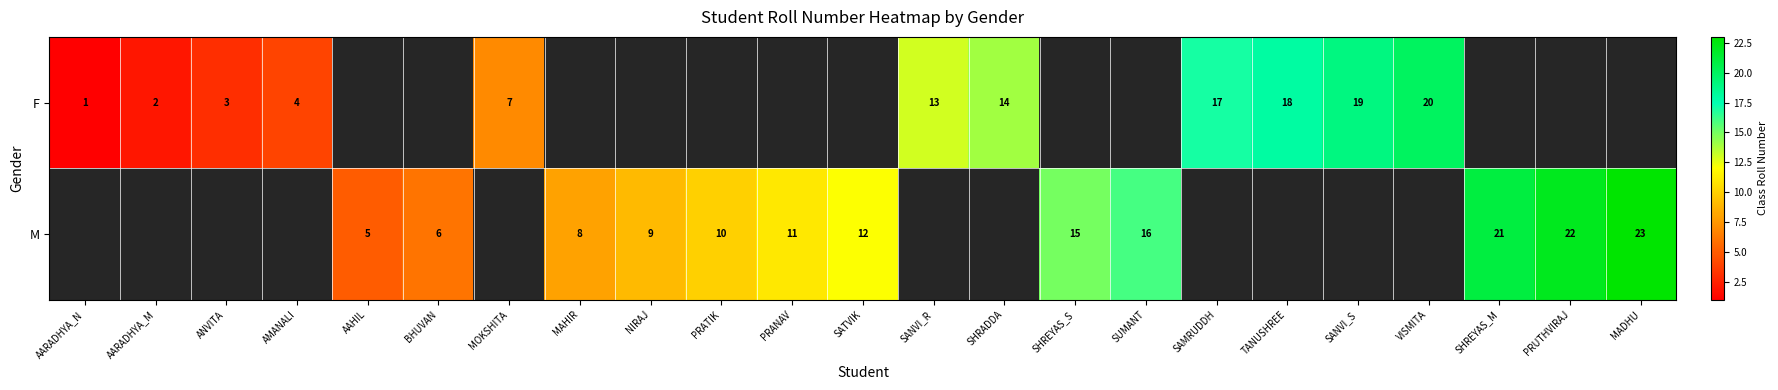

Is it true that M equals 4 at MAHIR?

False